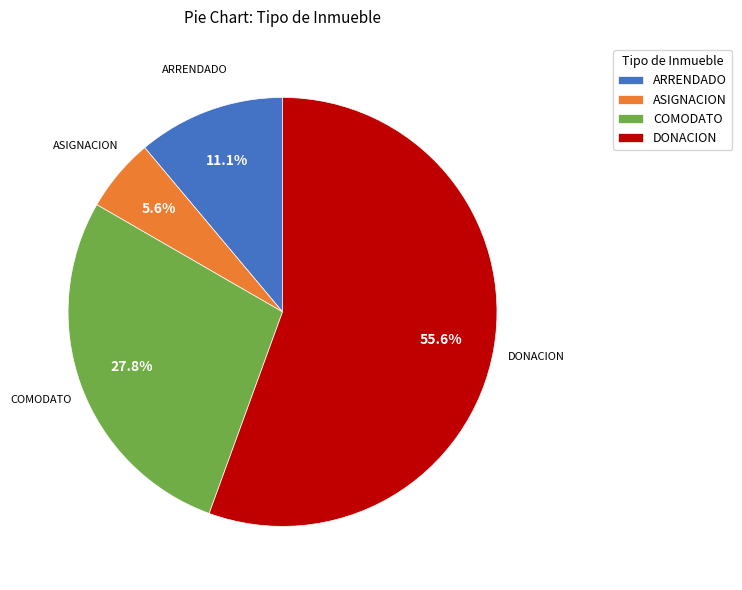

To the nearest percent, what is the average slice percentage?

25%